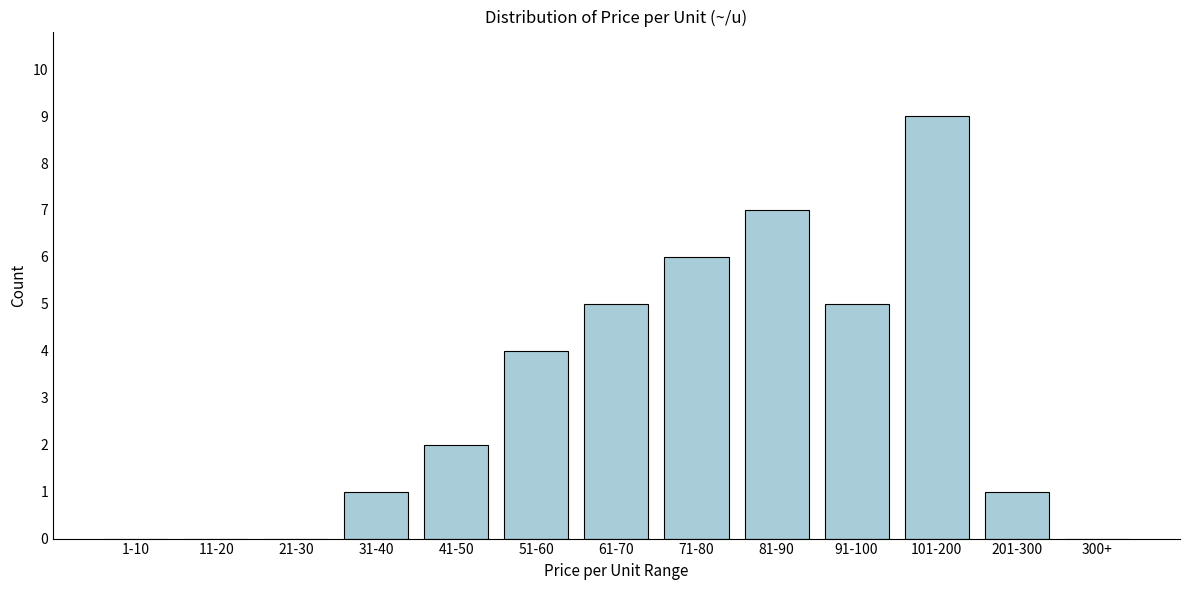

Reading right to left, what are all the values shown in this chart?

300+=0	201-300=1	101-200=9	91-100=5	81-90=7	71-80=6	61-70=5	51-60=4	41-50=2	31-40=1	21-30=0	11-20=0	1-10=0